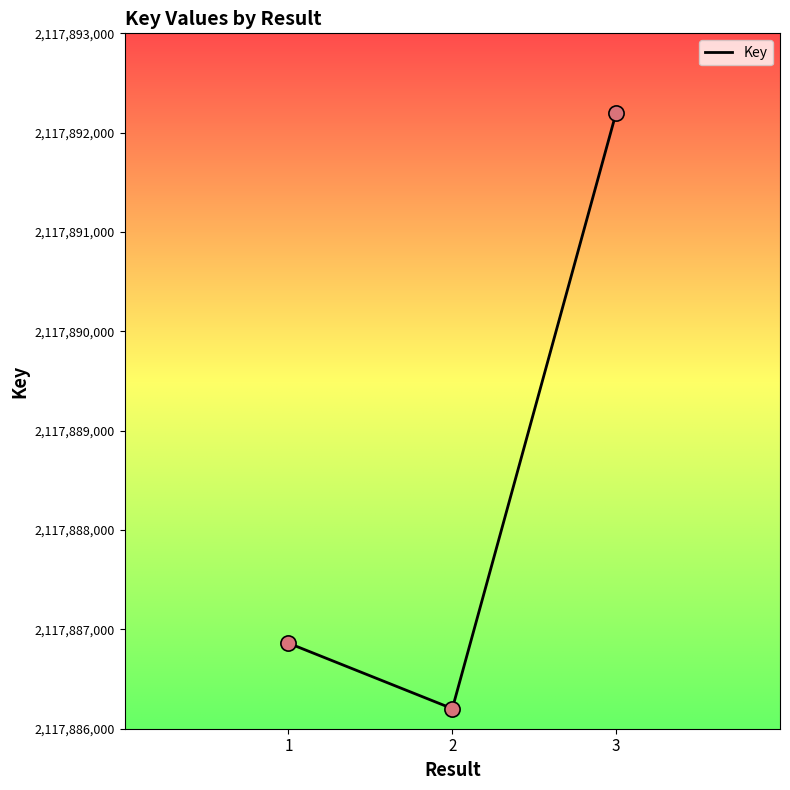

What is the ratio of the value at 1 to the value at 2?

1.0